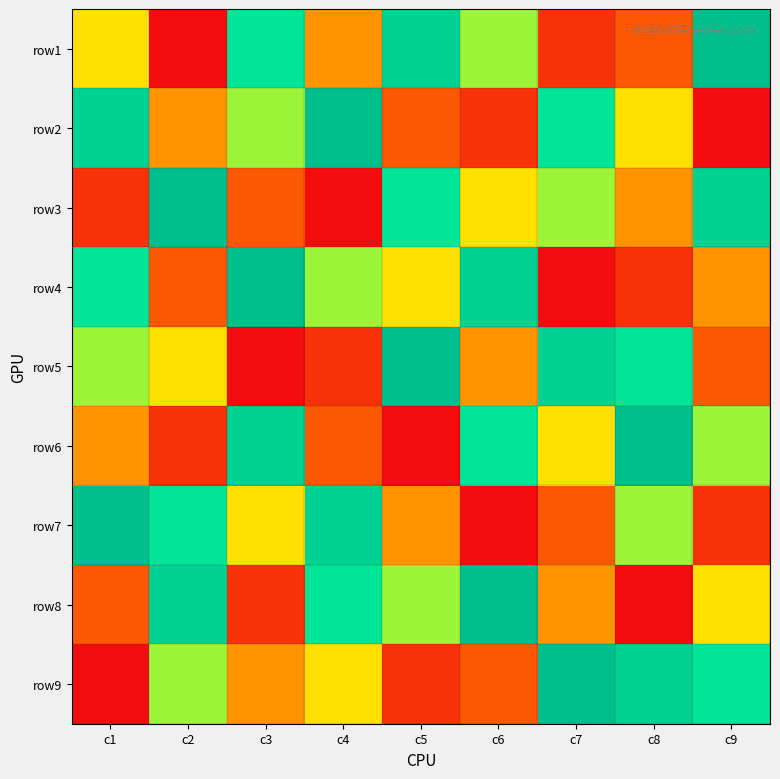

Which has a higher value, c5 or c1?

c5